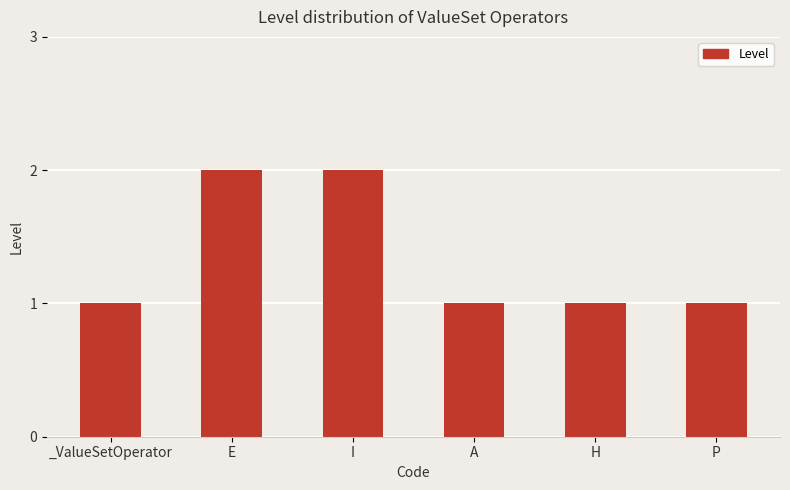

How many series are shown in this chart?

1